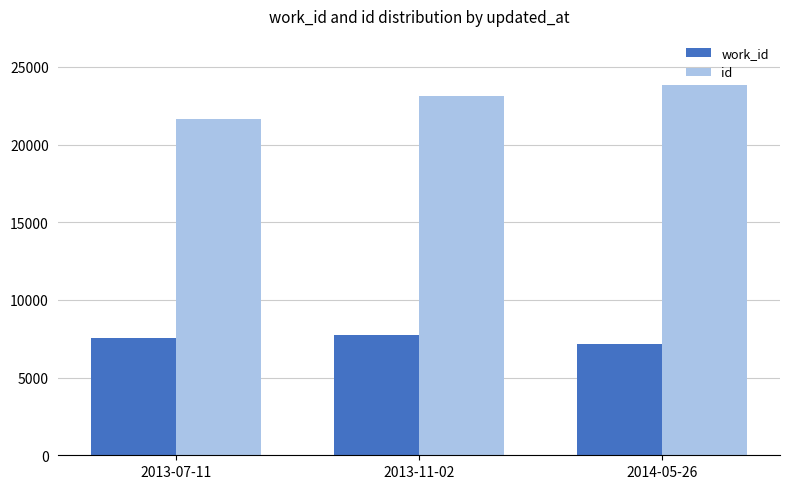

How many bars are there in each group?

2